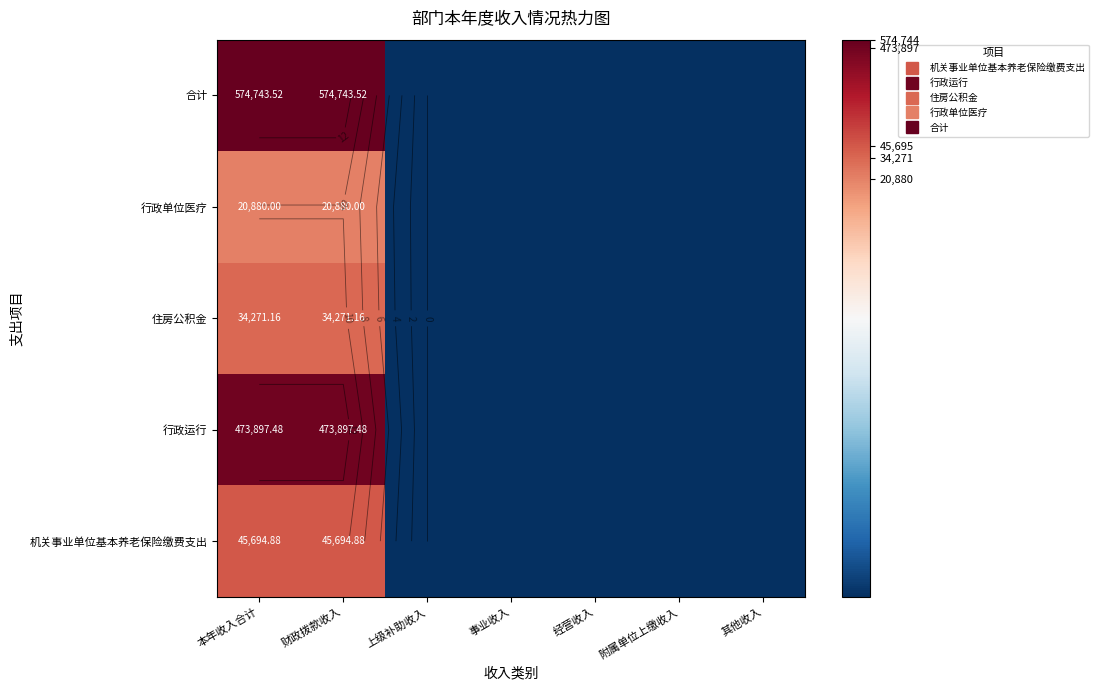

Is it true that 行政运行 equals 0.0 at 经营收入?

True